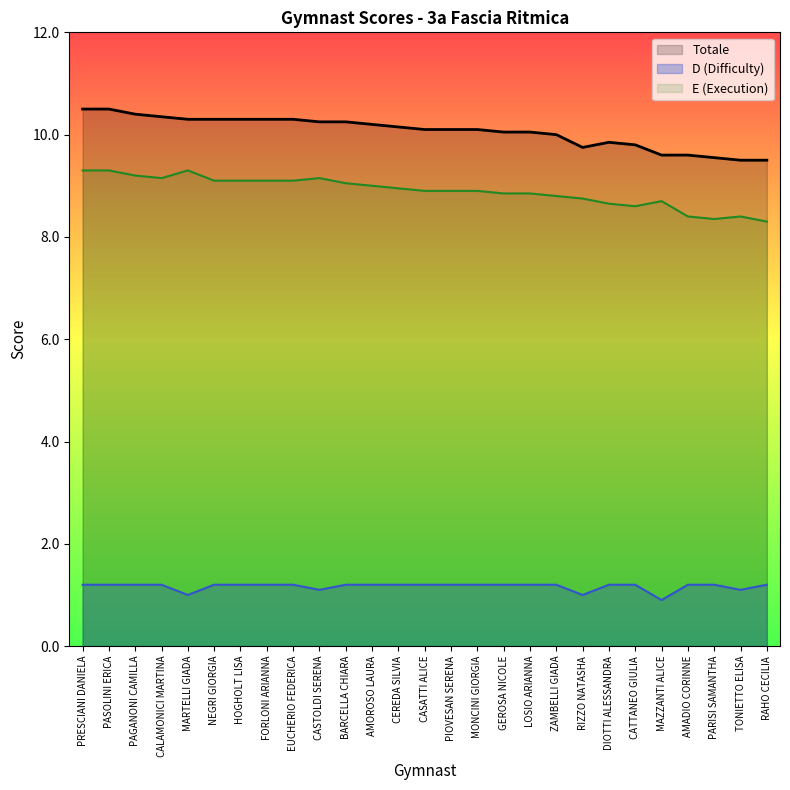

Which series has the largest total across all categories?

Totale